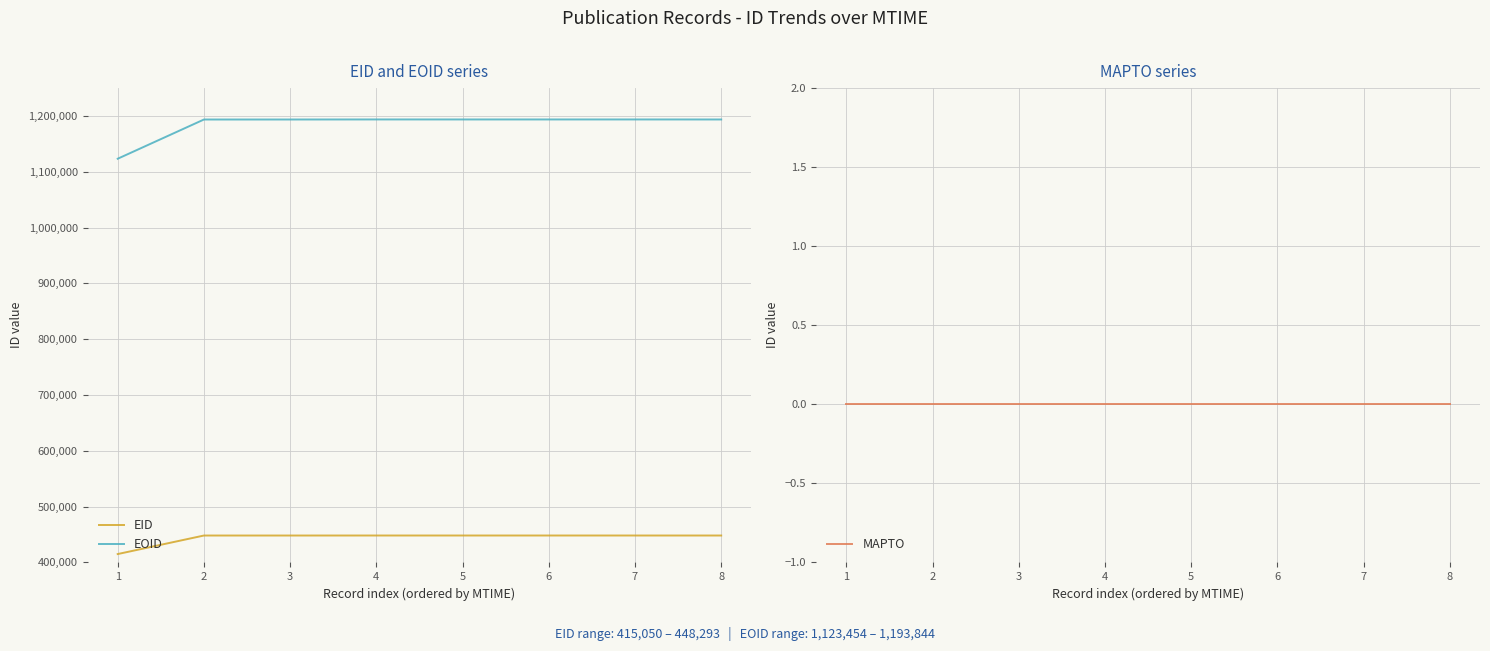

How many data points in EID are above 448285?

3